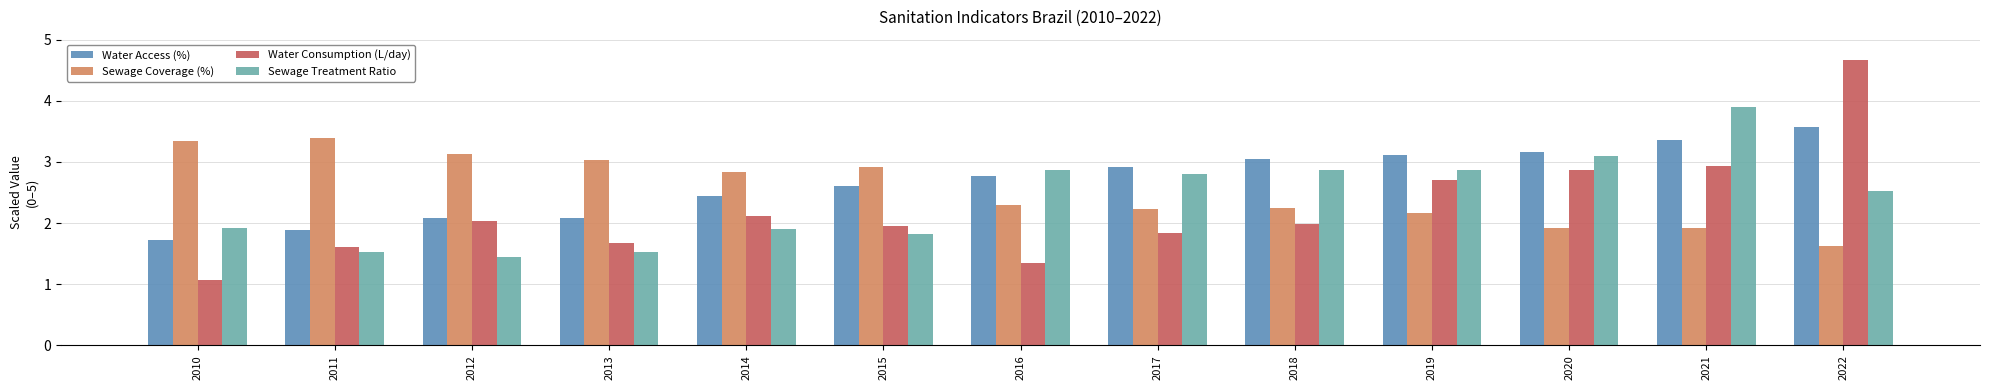

What is the difference between the maximum and minimum values in the Water Access (%) series?

1.8